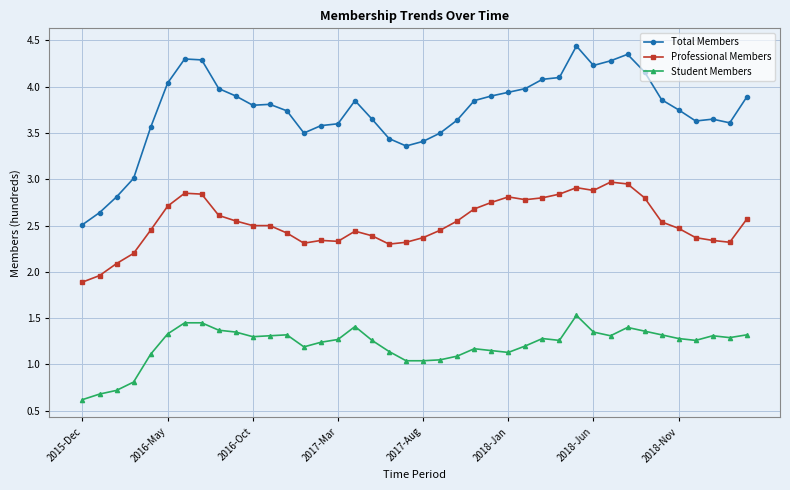

What is the minimum value for Professional Members?

1.9